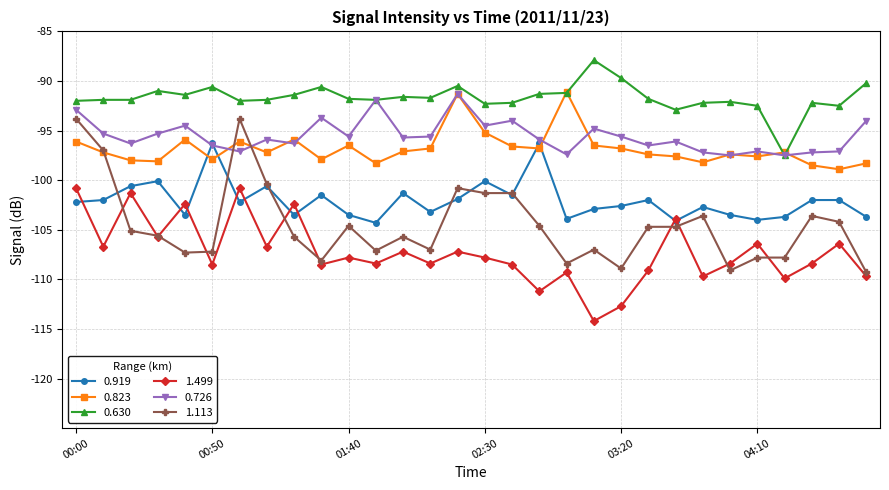

What is the highest value of the 0.726 series?

-91.3